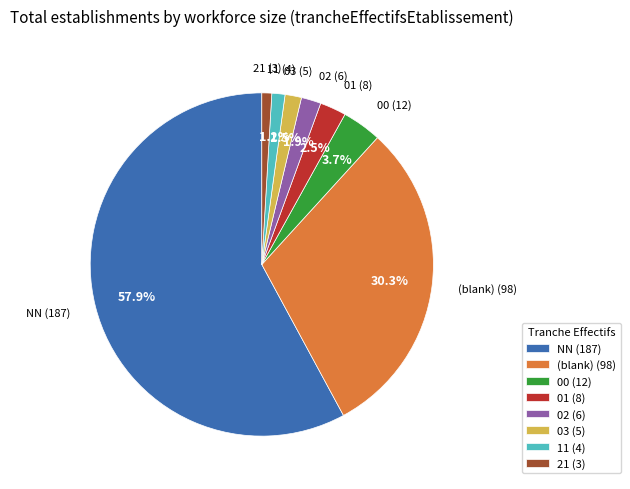

Is there any slice that represents more than half of the pie?

Yes